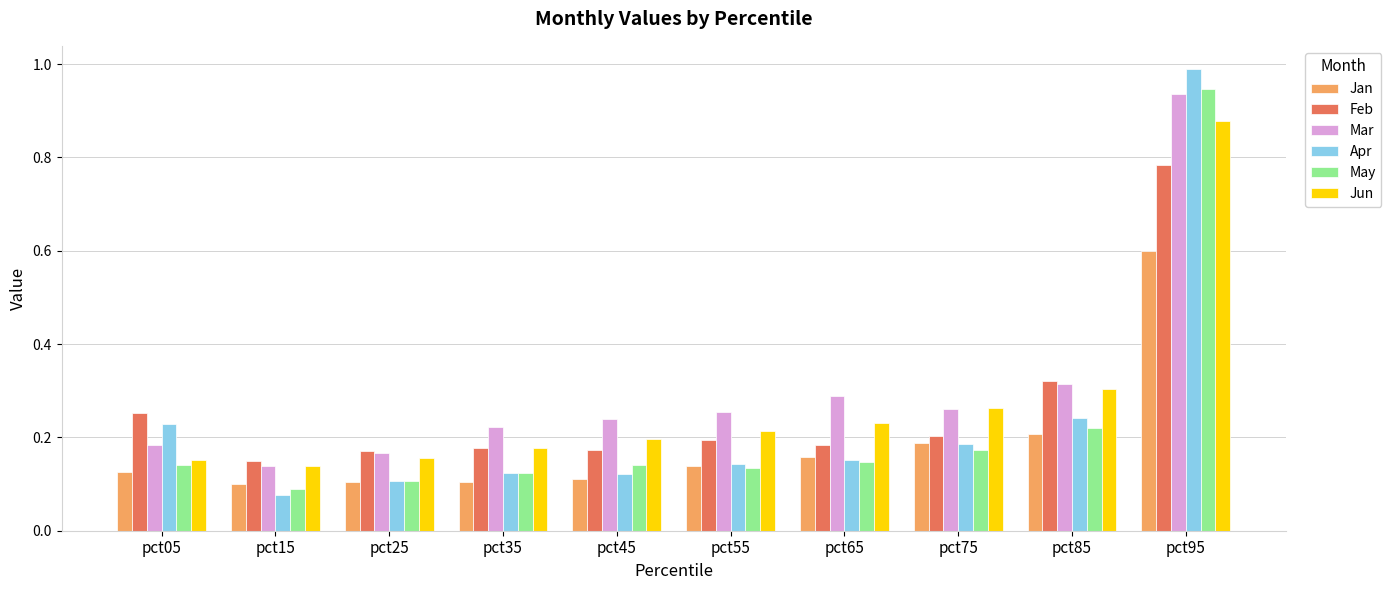

The Mar series shows 0.3 at pct85. True or false?

True